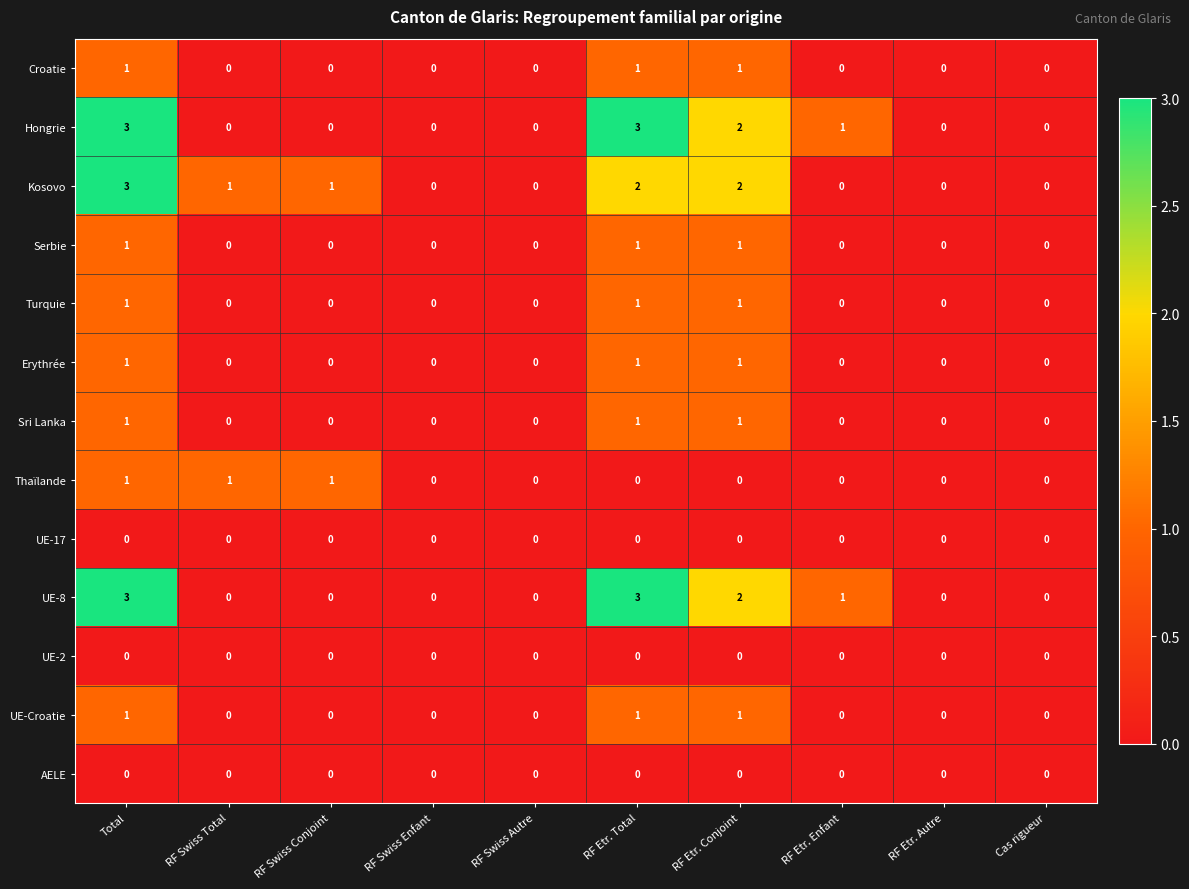

At which category is the sum across all series the highest?

Total